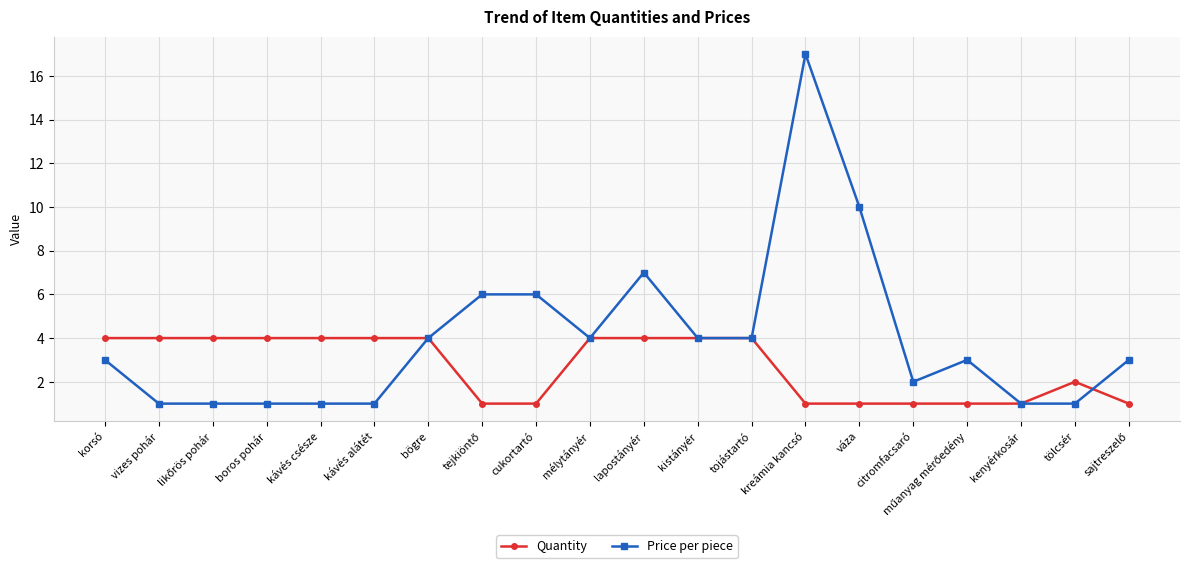

Rank the series at kávés csésze from highest to lowest value.

Quantity, Price per piece